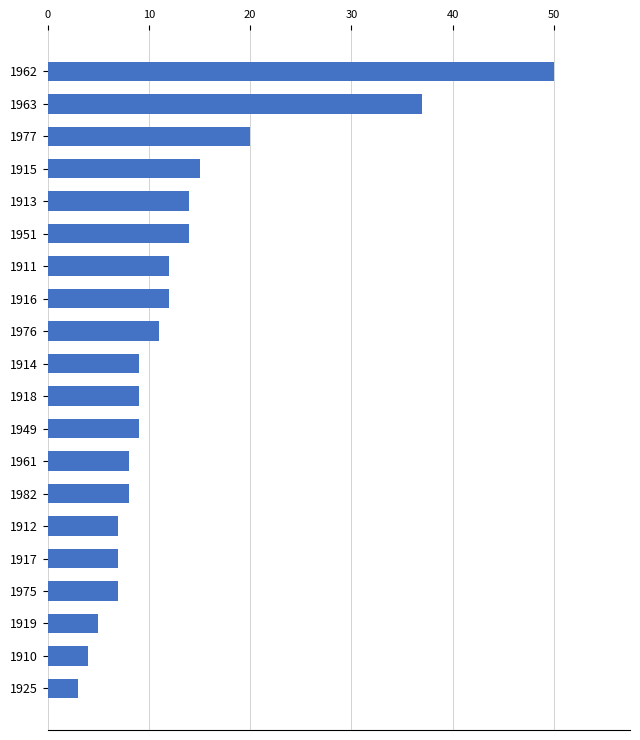

Which category has the highest value across all series?

1962